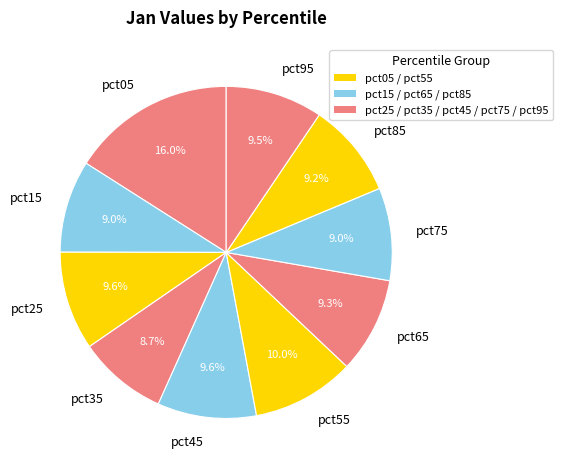

True or false: pct05 accounts for 16% of the total.

True